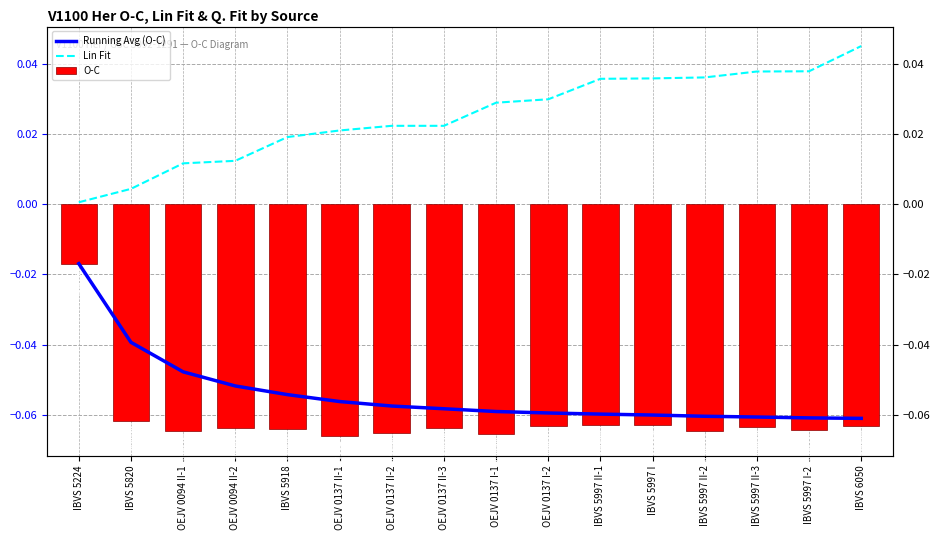

At IBVS 5224, list the series in order from smallest to largest.

Running Avg (O-C), O-C, Lin Fit